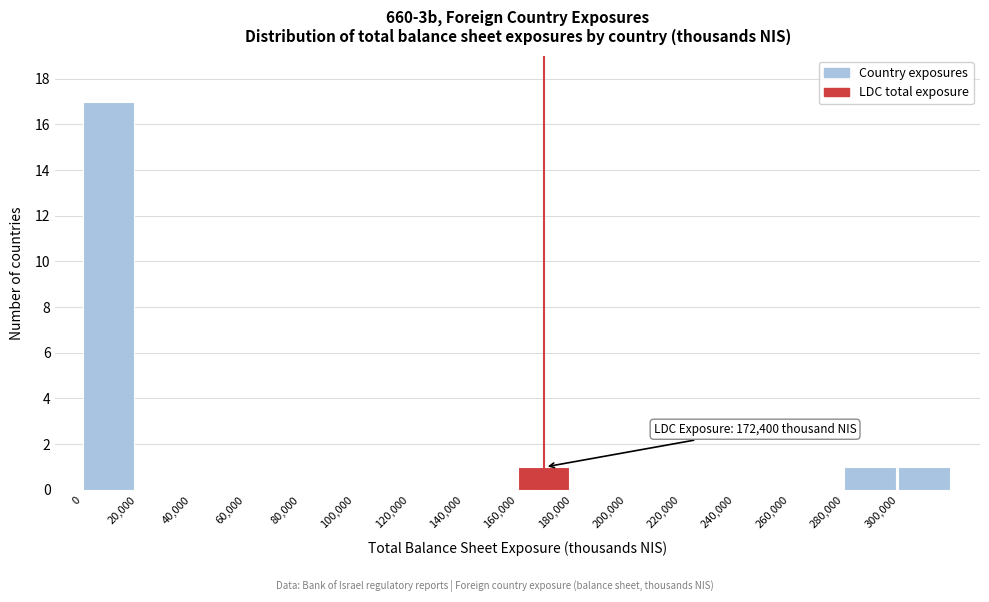

Which range on the x-axis has the tallest bar?

0 to 20000